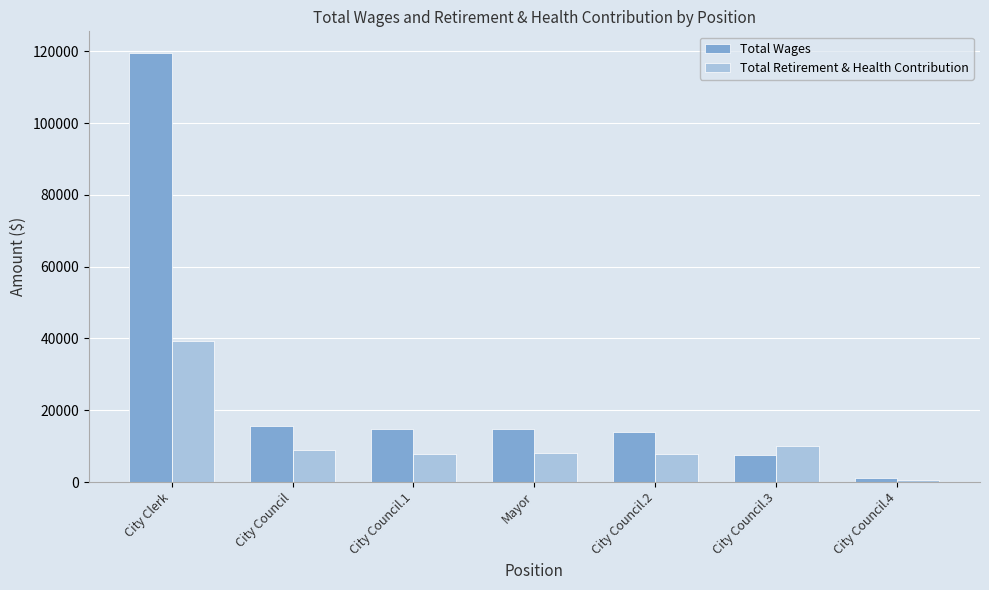

Which series has the largest total across all categories?

Total Wages